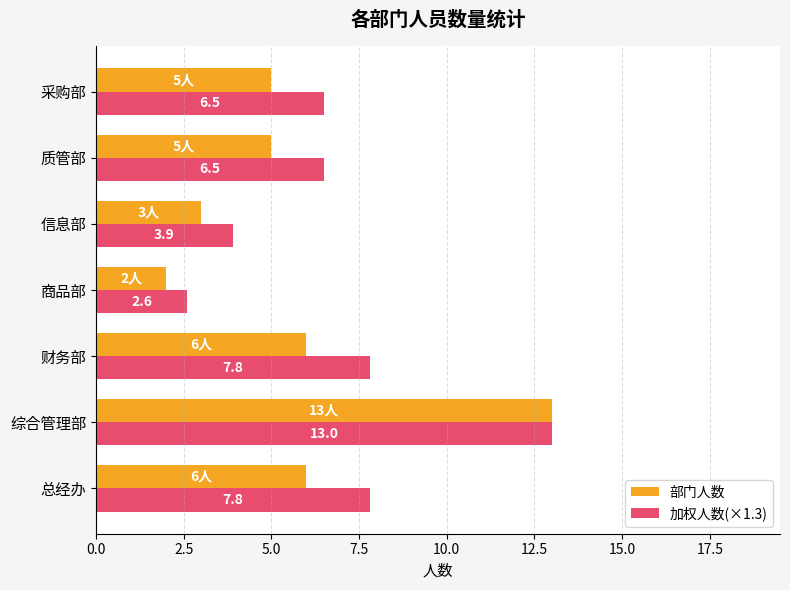

At which label does 加权人数(×1.3) reach its minimum?

商品部